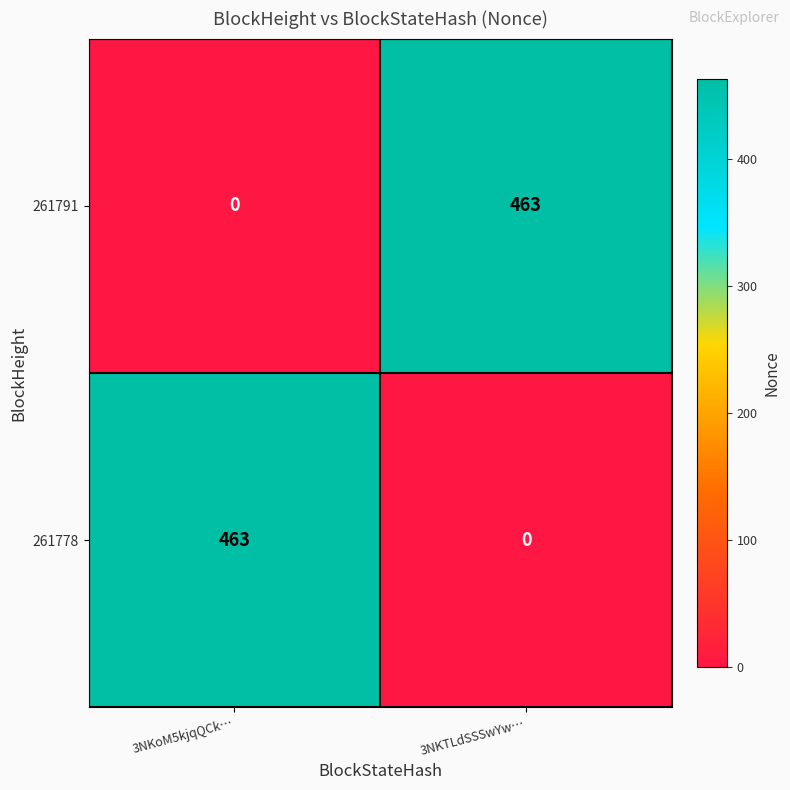

What is the difference between the highest and lowest values at 3NKoM5kjqQCk…?

463